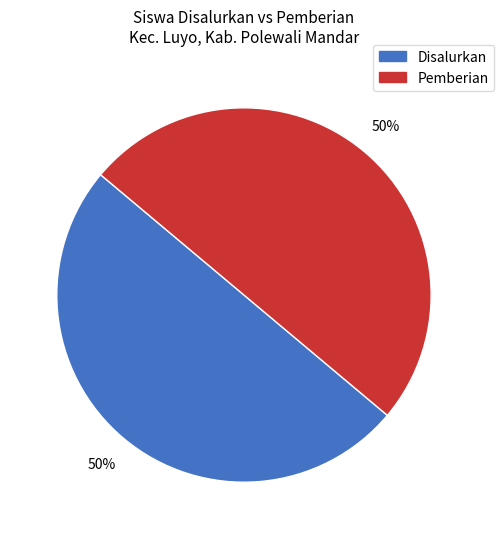

To the nearest percent, what is the average slice percentage?

50%